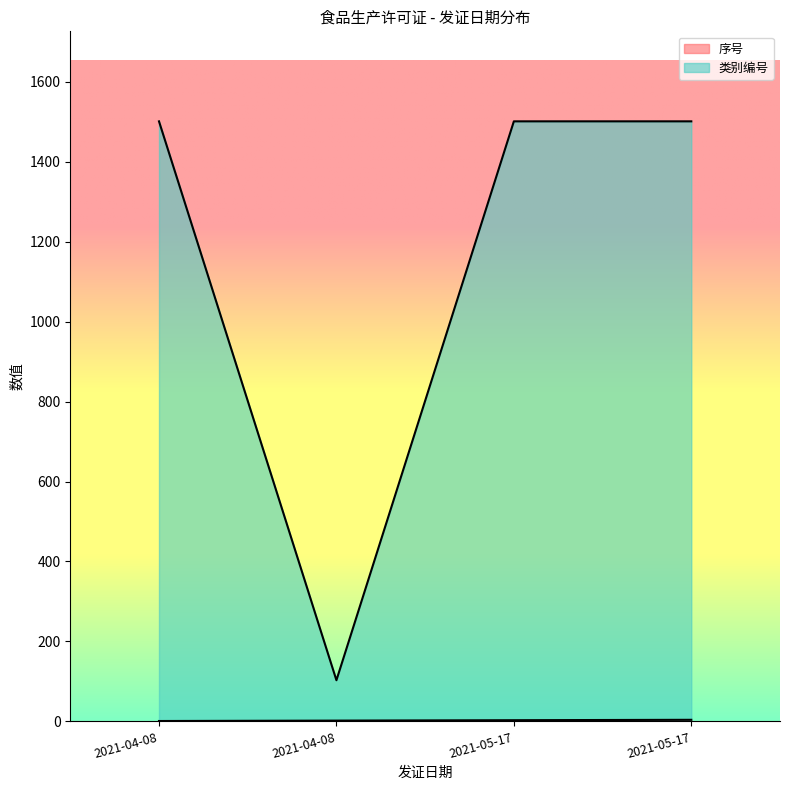

How many 序号 values are between 2 and 4?

3